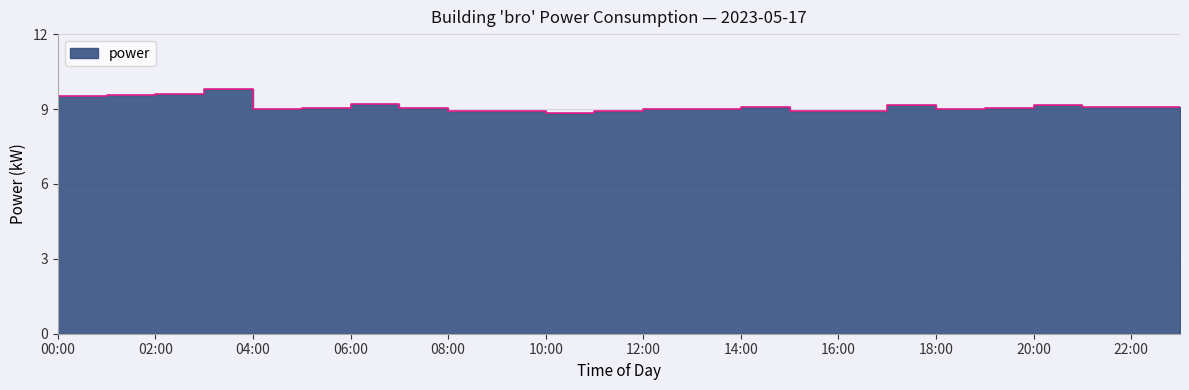

What is the label of the 9th point from the left?

08:00